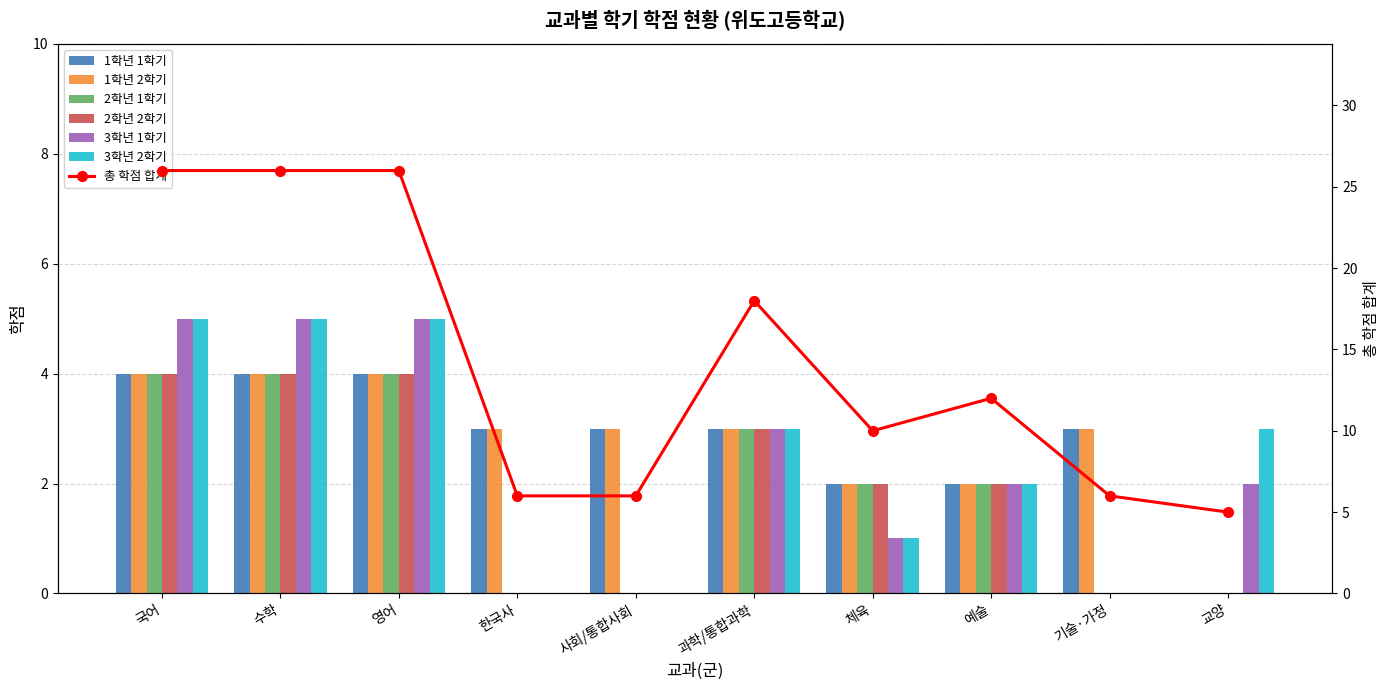

Reading right to left, extract all data points from this chart.

1학년 1학기: 0	3	2	2	3	3	3	4	4	4
1학년 2학기: 0	3	2	2	3	3	3	4	4	4
2학년 1학기: 0	0	2	2	3	0	0	4	4	4
2학년 2학기: 0	0	2	2	3	0	0	4	4	4
3학년 1학기: 2	0	2	1	3	0	0	5	5	5
3학년 2학기: 3	0	2	1	3	0	0	5	5	5